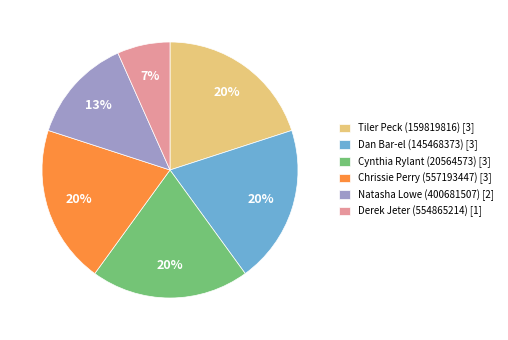

Is there a majority slice in this chart?

No